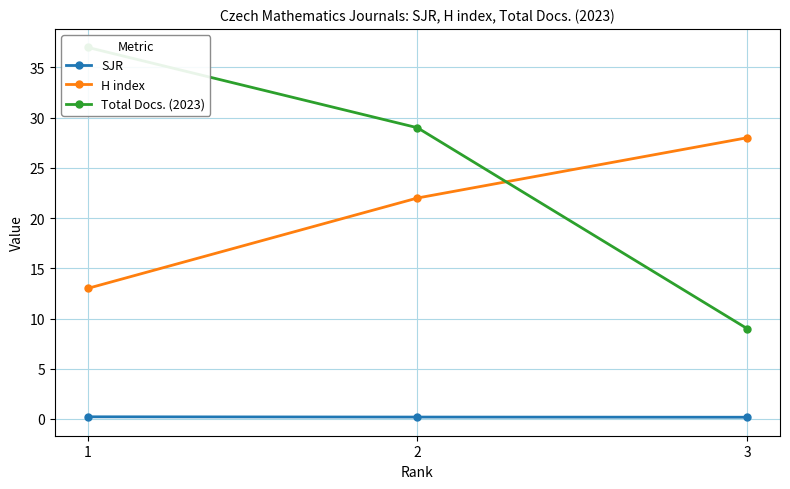

Which series has the largest range (max minus min)?

Total Docs. (2023)